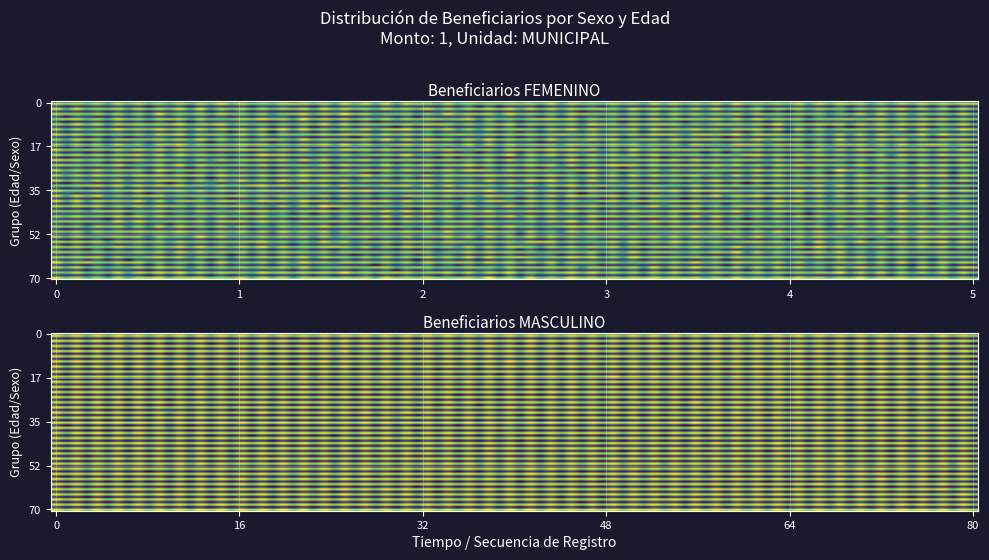

List the series in order of their overall mean, highest first.

MASCULINO, FEMENINO